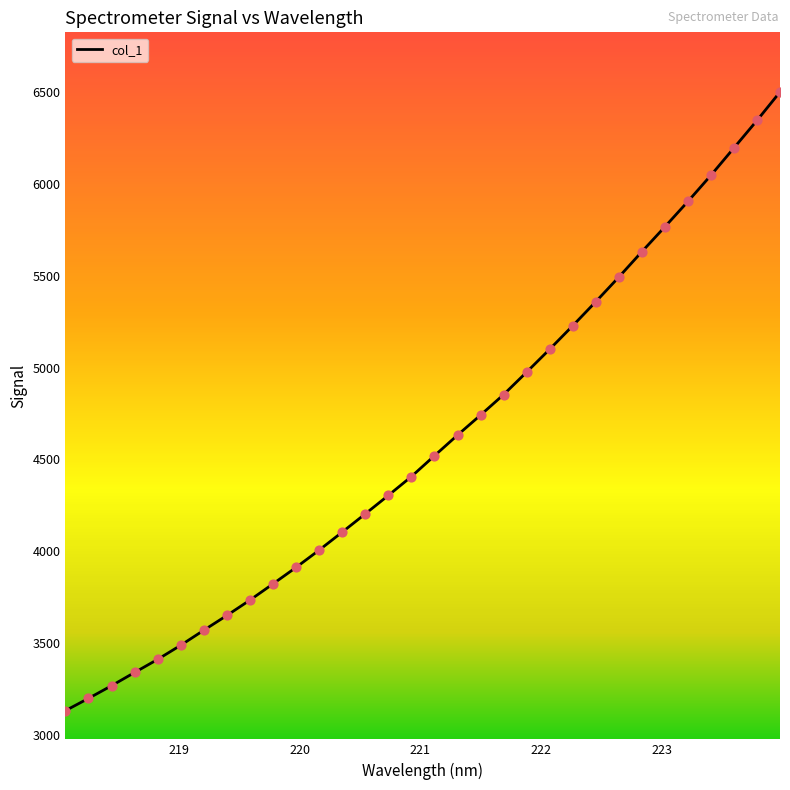

What is the maximum value shown in the chart?

6502.1